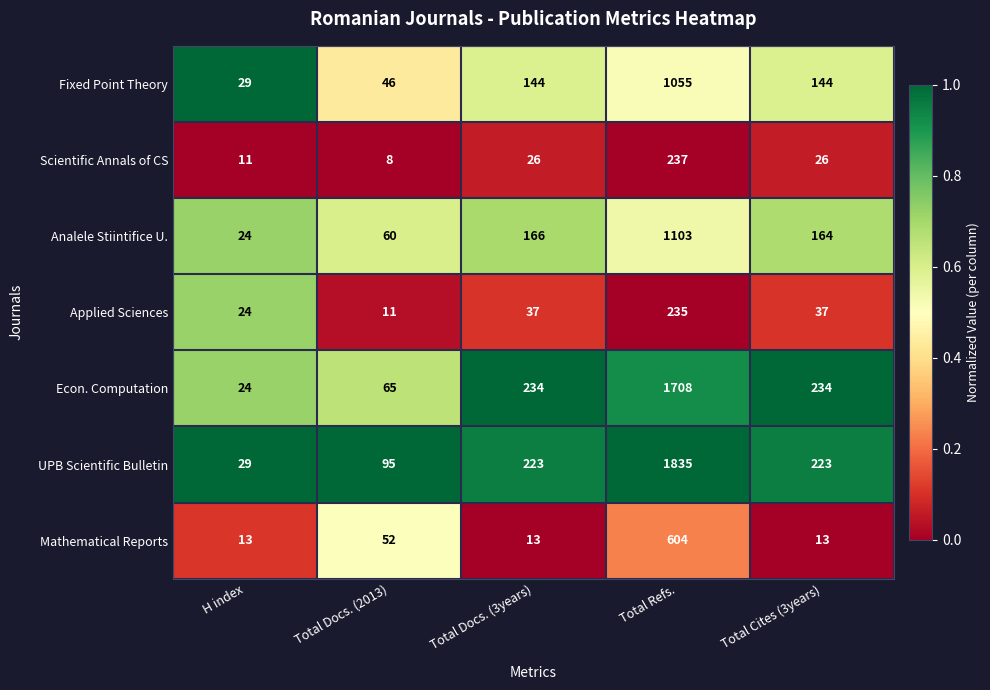

List the series in order of their peak value, highest first.

UPB Scientific Bulletin, Econ. Computation, Analele Stiintifice U., Fixed Point Theory, Mathematical Reports, Scientific Annals of CS, Applied Sciences